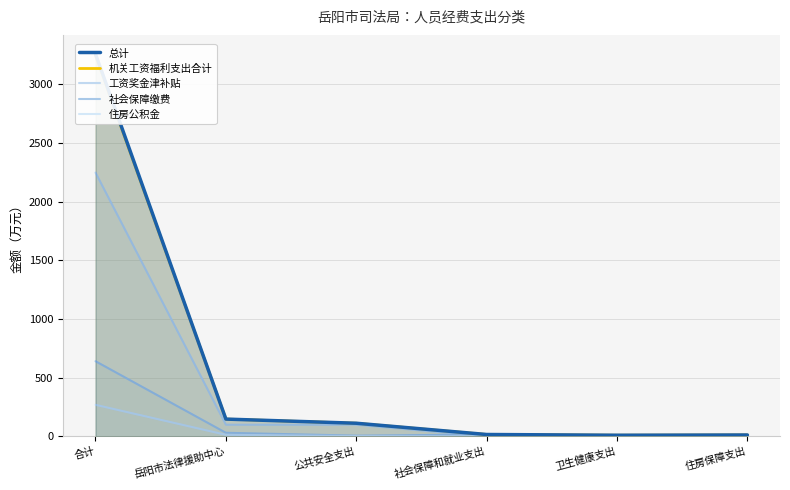

Count the number of data series in this chart.

5